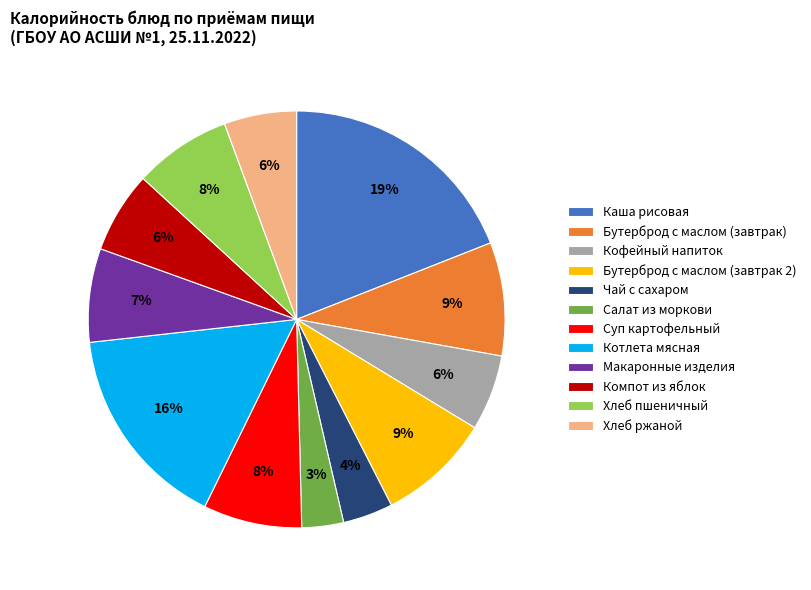

Which category has the biggest portion of the pie?

Каша рисовая